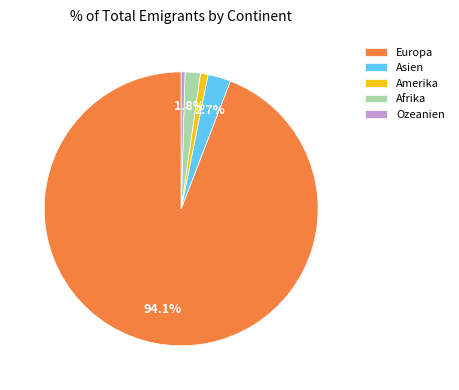

Does any single category account for the majority?

Yes